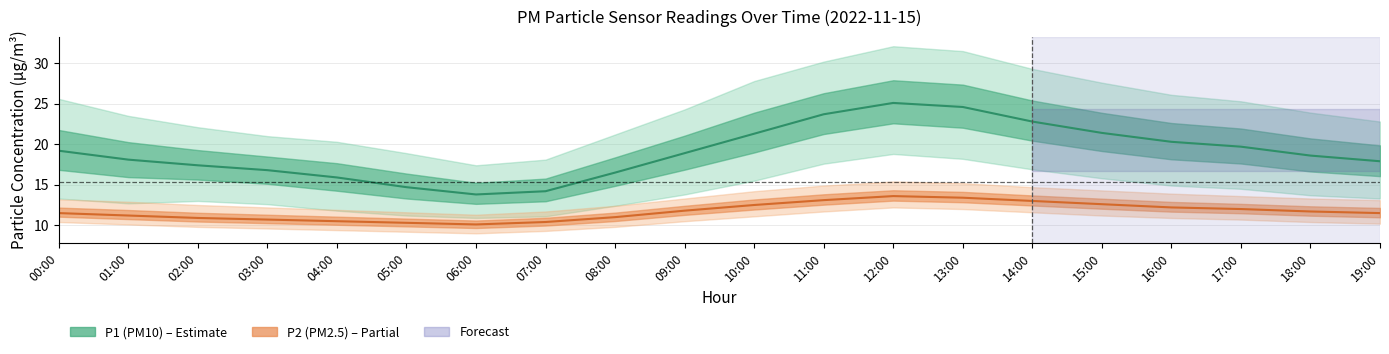

True or false: P1_lower and P2_upper cross at least once.

True